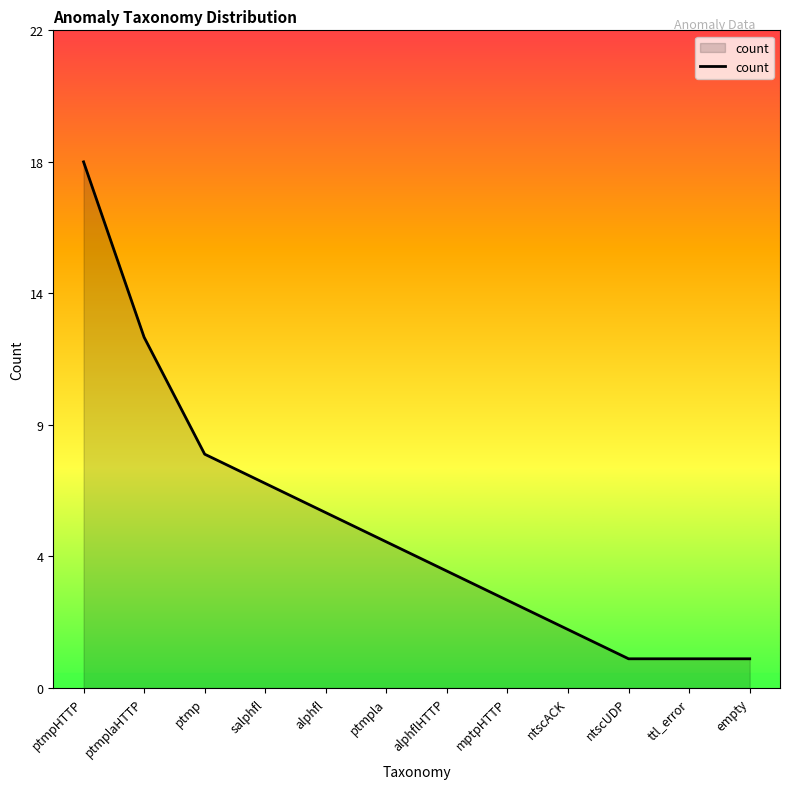

List the labels in order of value, smallest first.

ntscUDP, ttl_error, empty, ntscACK, mptpHTTP, alphflHTTP, ptmpla, alphfl, salphfl, ptmp, ptmplaHTTP, ptmpHTTP